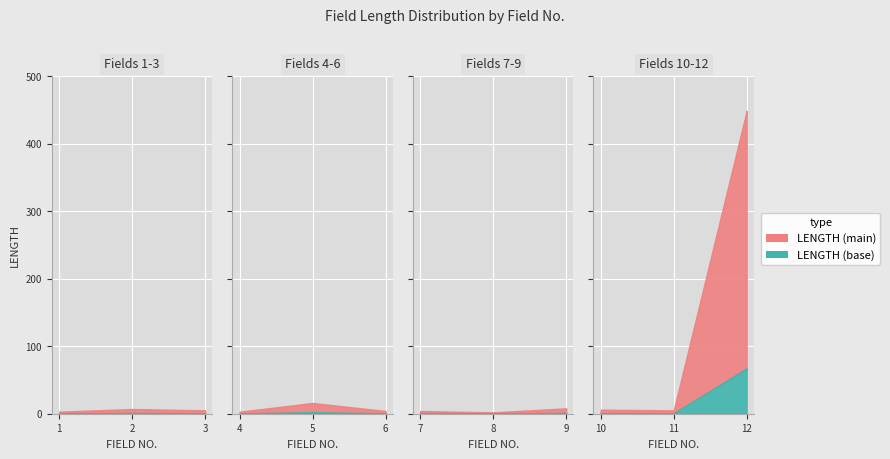

At which category is the sum across all series the highest?

12